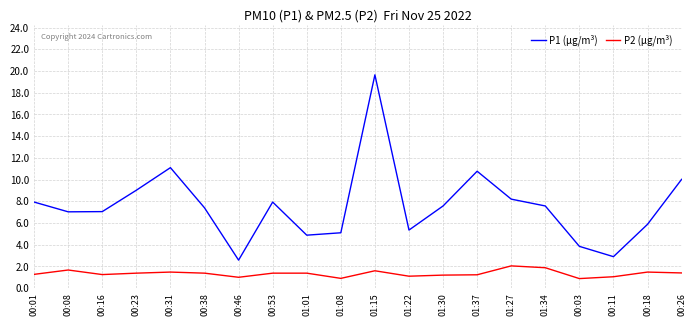

Which category has the highest value across all series?

01:15